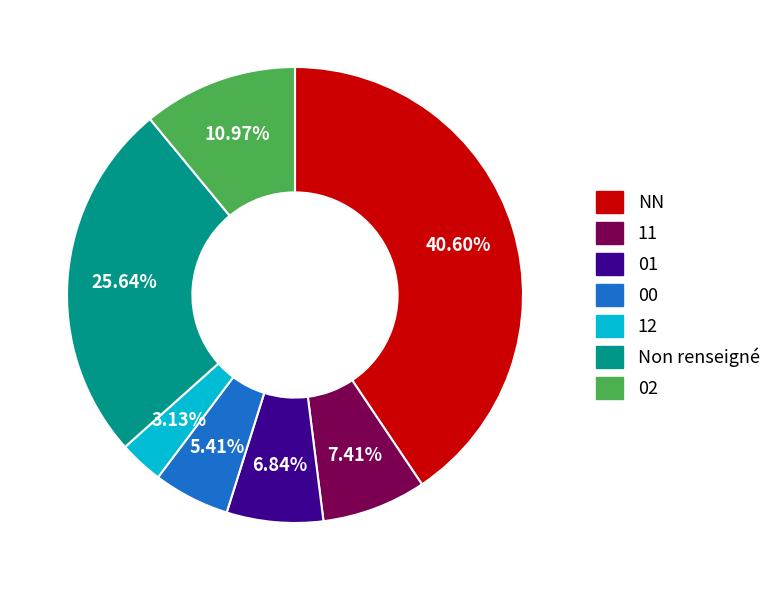

Does any single category account for the majority?

No